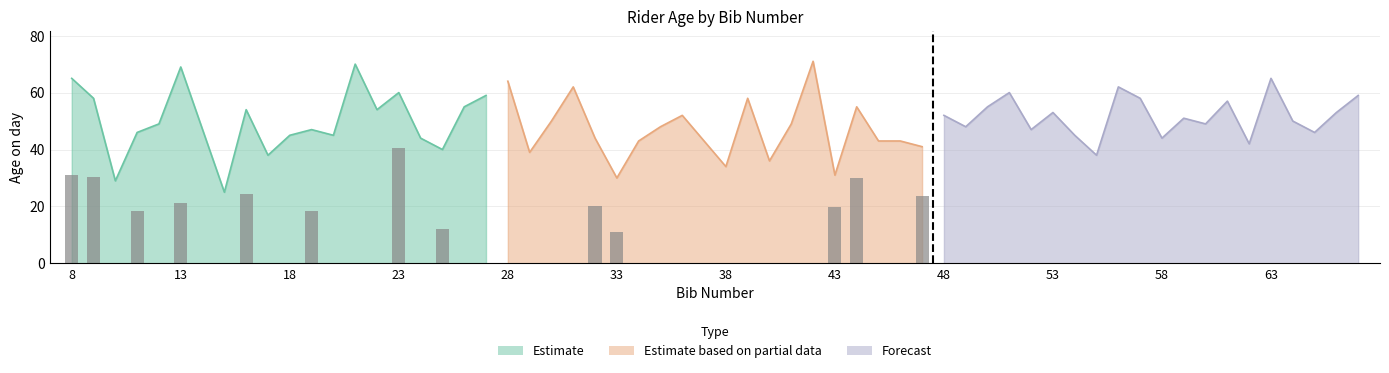

The Forecast series shows 27 at 63. True or false?

False